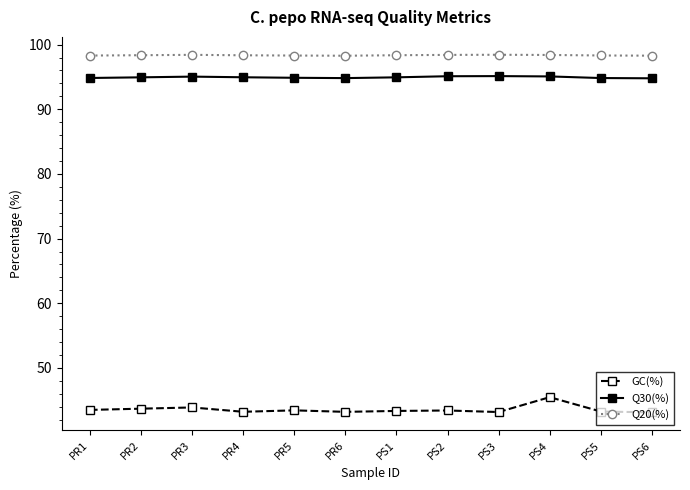

What is the average value of the Q30(%) series?

94.9